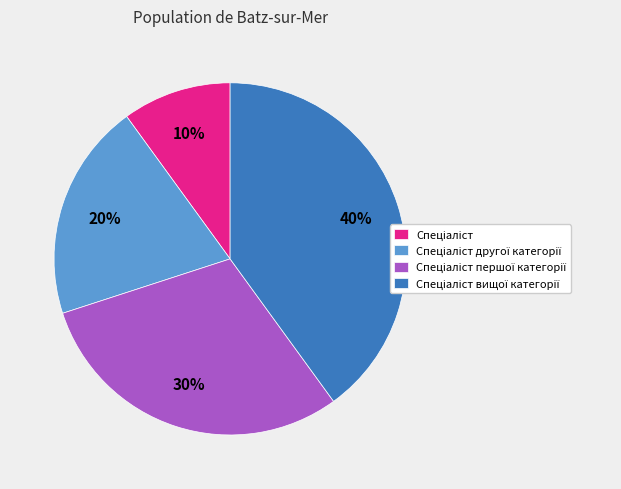

Does any single category account for the majority?

No